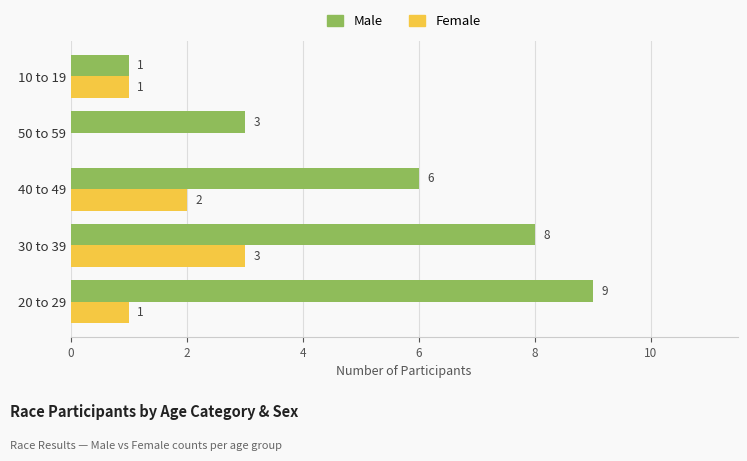

Which series changed the most between 20 to 29 and 40 to 49?

Male